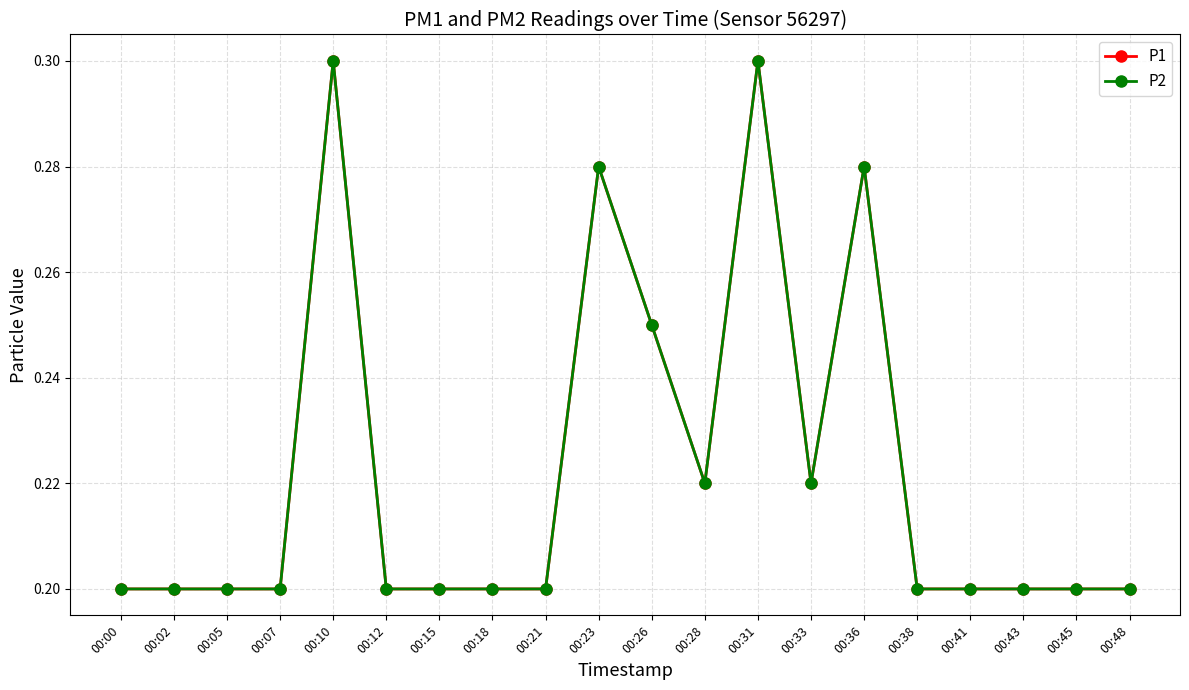

Does the chart have visible grid lines?

Yes